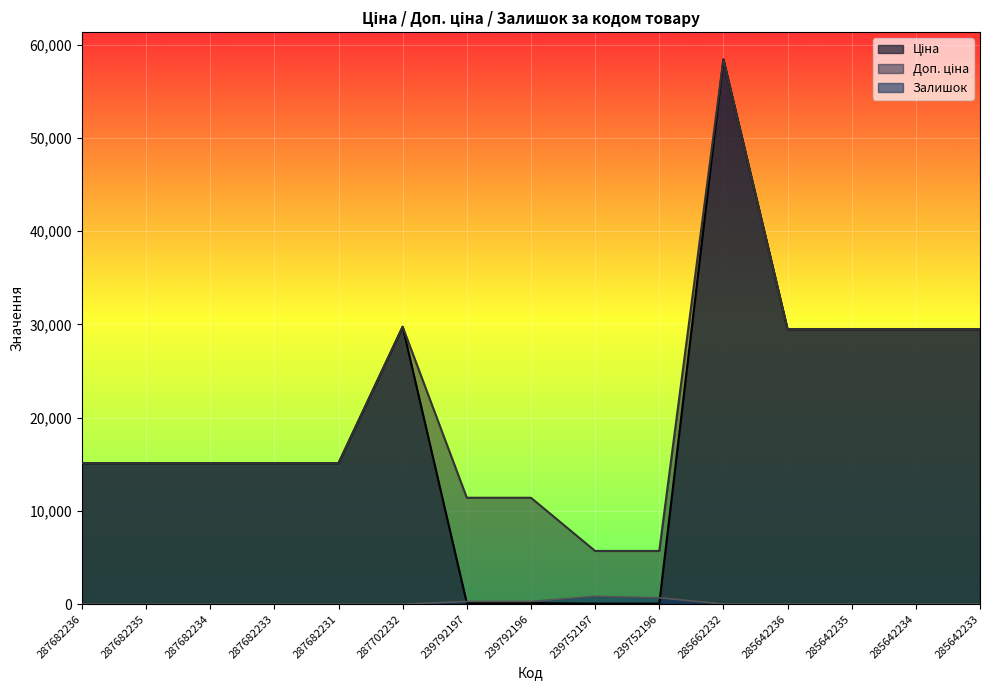

Reading left to right, list all the values displayed in this chart.

Ціна: 287682236=15120.0	287682235=15120.0	287682234=15120.0	287682233=15120.0	287682231=15120.0	287702232=29747.2	239792197=114.1	239792196=114.1	239752197=57.0	239752196=57.0	285662232=58426.5	285642236=29491.5	285642235=29491.5	285642234=29491.5	285642233=29491.5
Доп. ціна: 287682236=15120.0	287682235=15120.0	287682234=15120.0	287682233=15120.0	287682231=15120.0	287702232=29747.2	239792197=11410.0	239792196=11410.0	239752197=5705.0	239752196=5705.0	285662232=58426.5	285642236=29491.5	285642235=29491.5	285642234=29491.5	285642233=29491.5
Залишок: 287682236=0.0	287682235=0.0	287682234=0.0	287682233=0.0	287682231=0.0	287702232=0.0	239792197=289.0	239792196=290.0	239752197=845.0	239752196=683.0	285662232=14.0	285642236=14.0	285642235=13.0	285642234=9.0	285642233=16.0